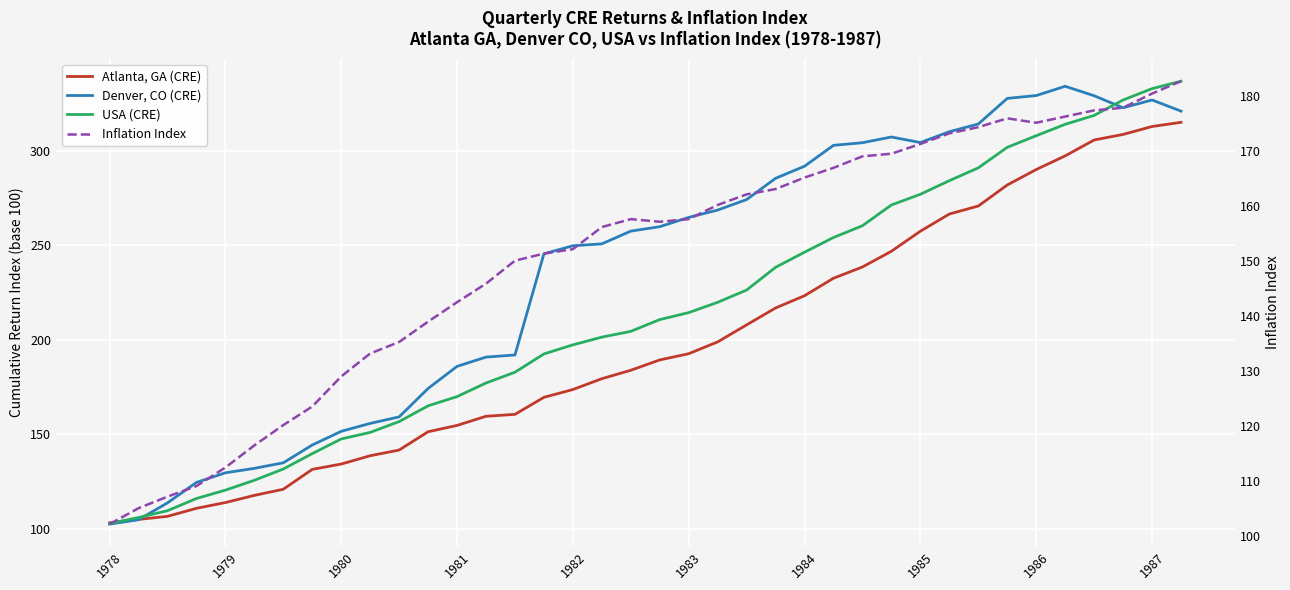

How many data points in Denver, CO (CRE) are less than 259?

19